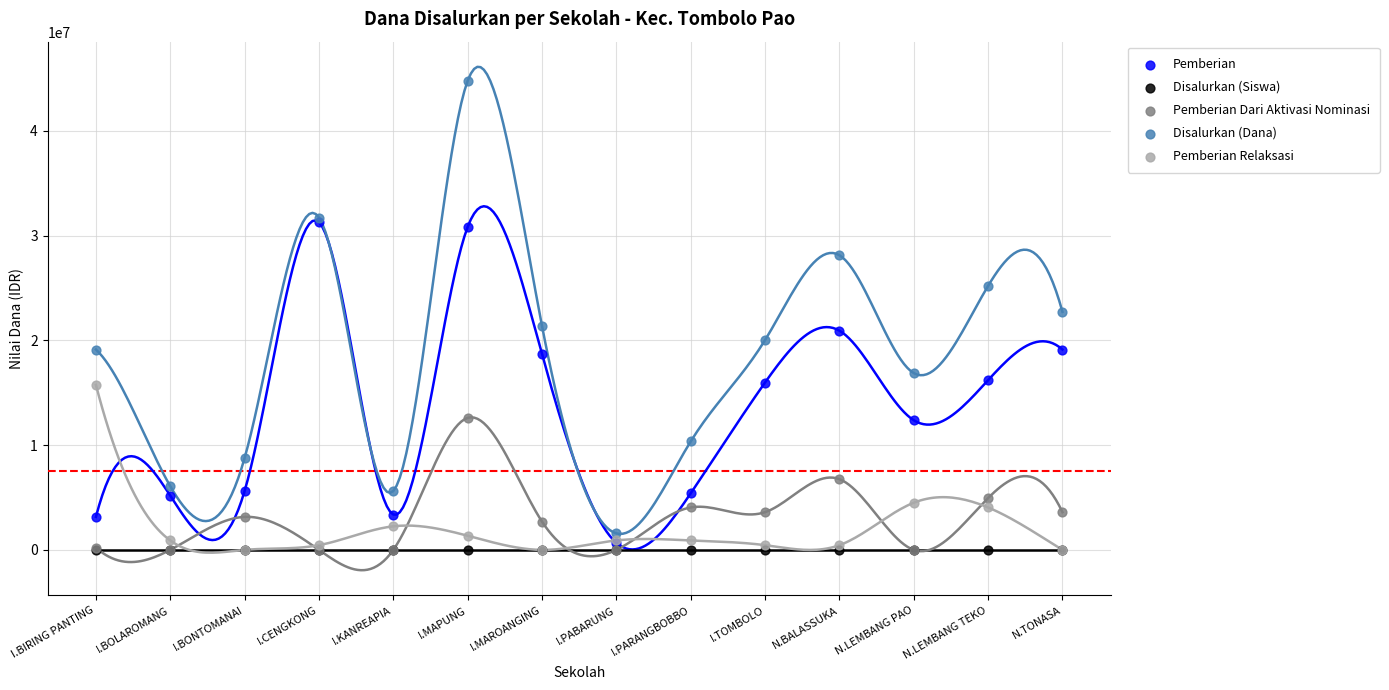

Which series reaches the maximum Y coordinate?

Disalurkan (Dana)